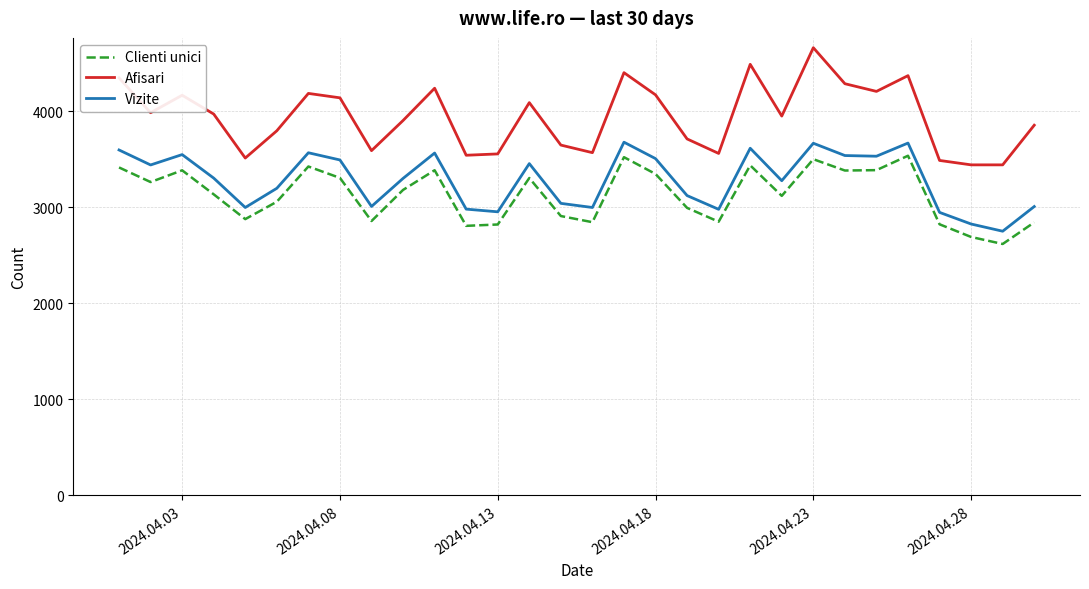

What is the average value of the Clienti unici series?

3134